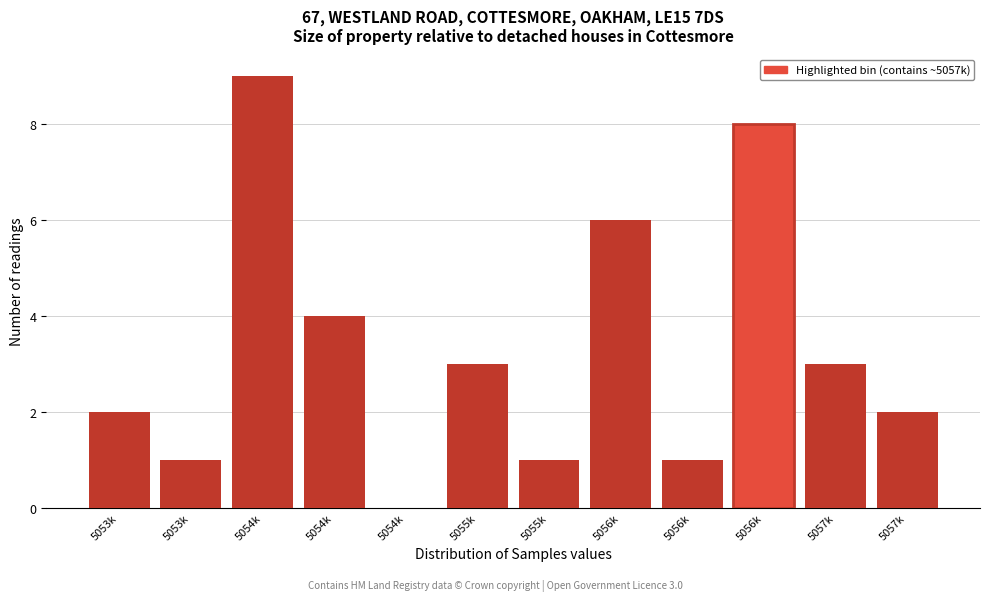

How many values are above zero?

11